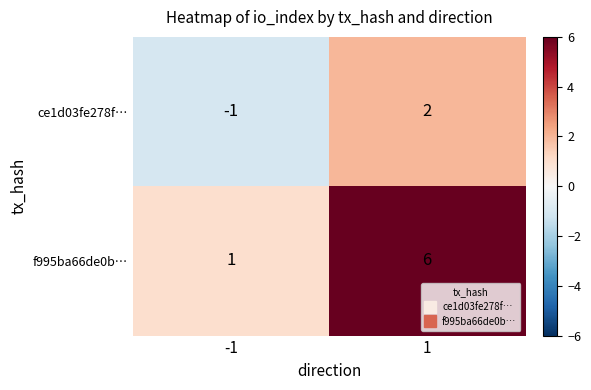

At which category is the sum across all series the highest?

1